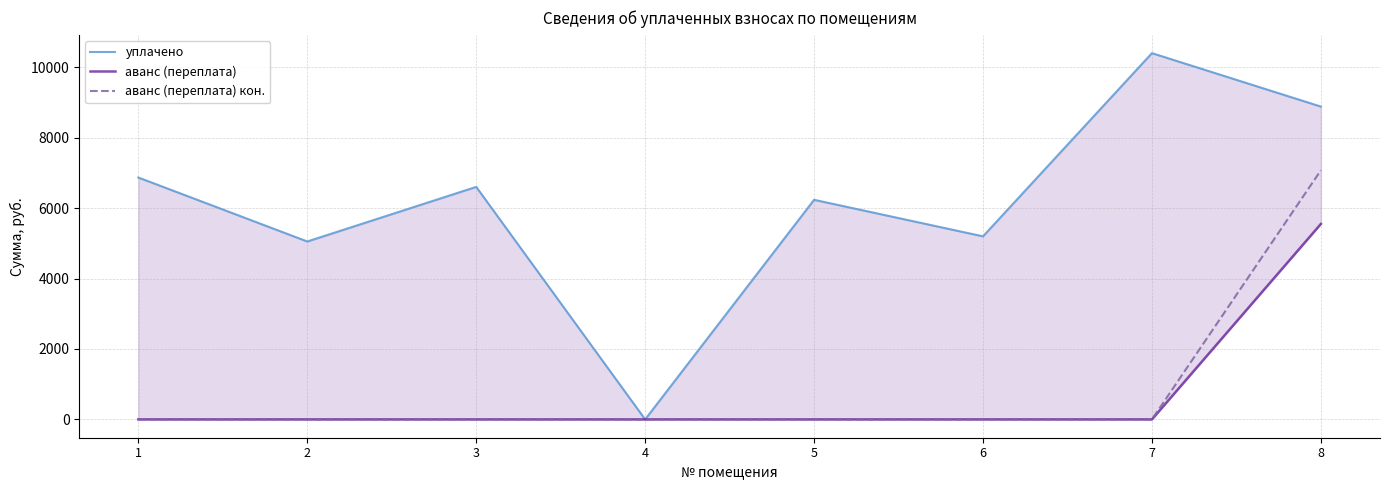

Which label corresponds to the smallest value in the chart?

4